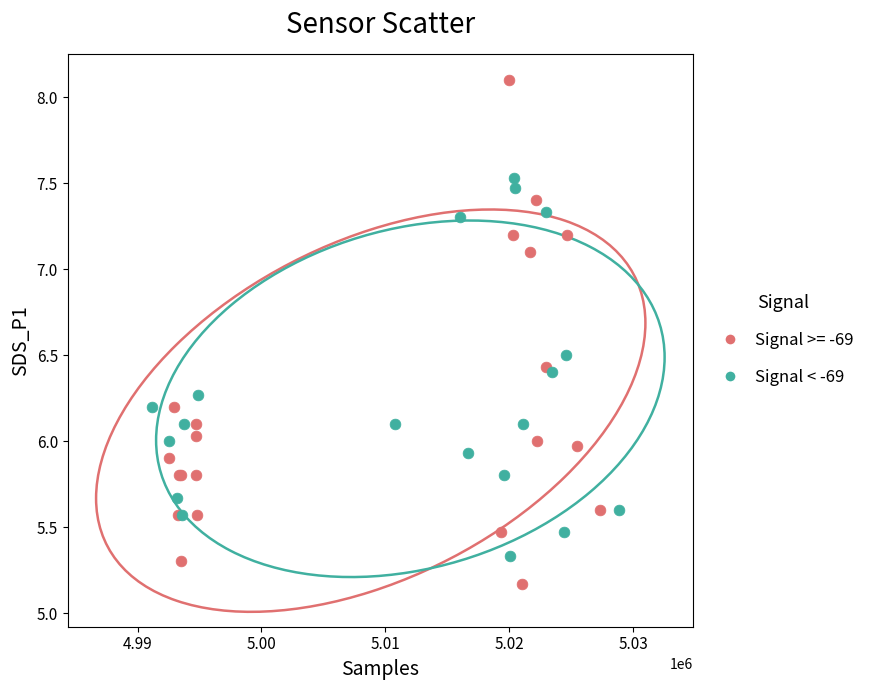

Which series has the widest spread of Y values?

Signal >= -69